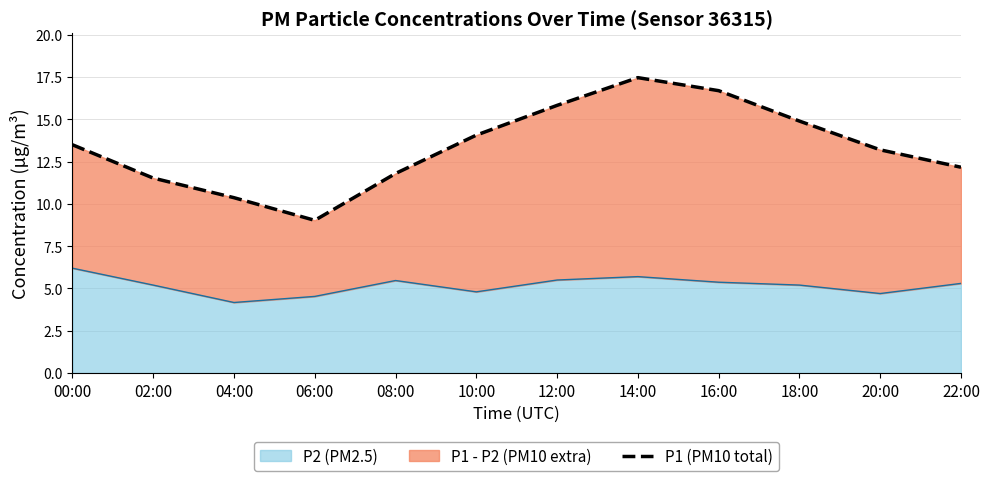

Reading left to right, what are all the values shown in this chart?

00:00=13.5	02:00=11.5	04:00=10.4	06:00=9.0	08:00=11.8	10:00=14.1	12:00=15.8	14:00=17.5	16:00=16.7	18:00=14.9	20:00=13.2	22:00=12.2